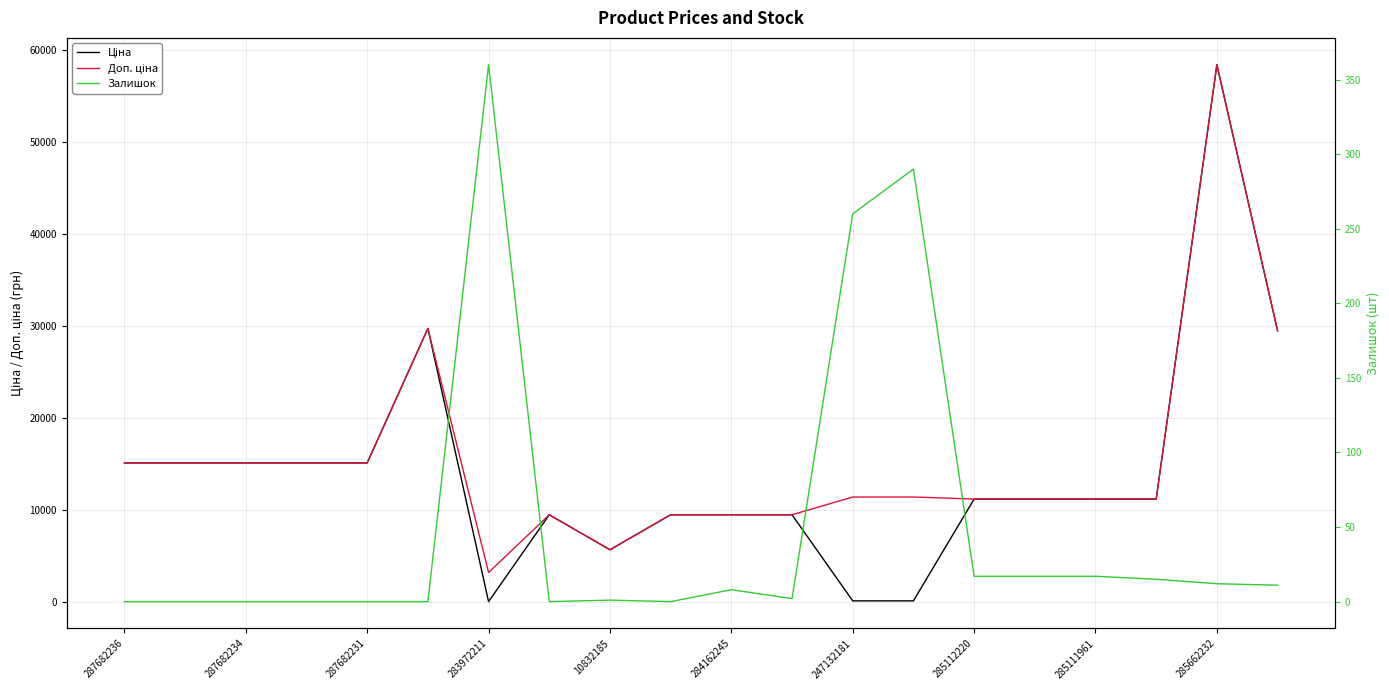

Reading left to right, transcribe all the data shown in this chart.

Ціна: 15120.0	15120.0	15120.0	15120.0	15120.0	29747.2	32.0	9480.1	5673.8	9480.1	9480.1	9480.1	114.1	114.1	11188.2	11188.2	11188.2	11188.2	58426.5	29491.5
Доп. ціна: 15120.0	15120.0	15120.0	15120.0	15120.0	29747.2	3205.0	9480.1	5673.8	9480.1	9480.1	9480.1	11410.0	11410.0	11188.2	11188.2	11188.2	11188.2	58426.5	29491.5
Залишок: 0.0	0.0	0.0	0.0	0.0	0.0	360.0	0.0	1.0	0.0	8.0	2.0	260.0	290.0	17.0	17.0	17.0	15.0	12.0	11.0